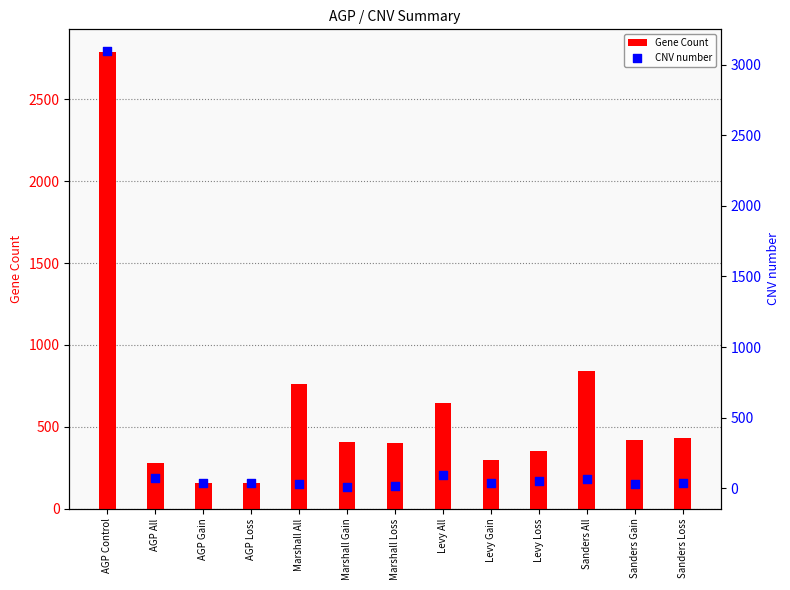

Which series has the largest total across all categories?

Gene Count